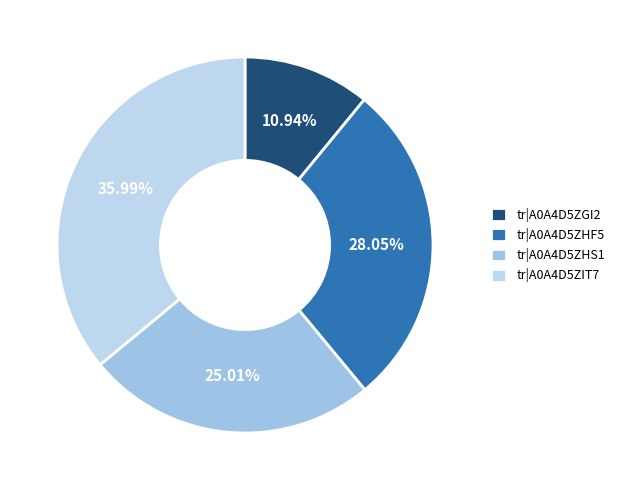

Which slice is the largest?

tr|A0A4D5ZIT7